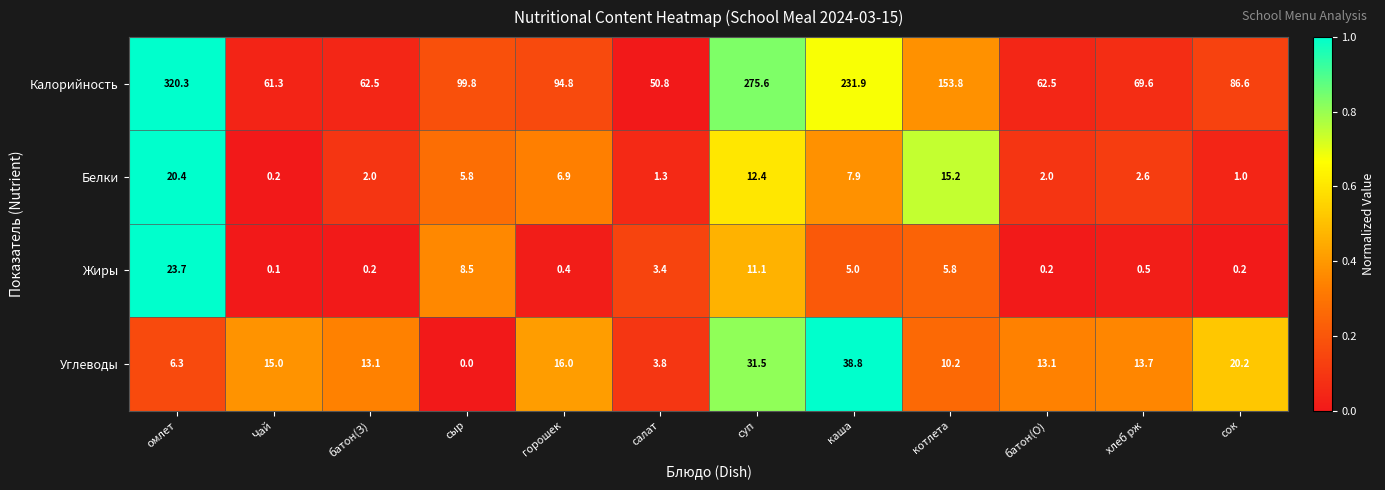

How many categories are shown in the chart?

12